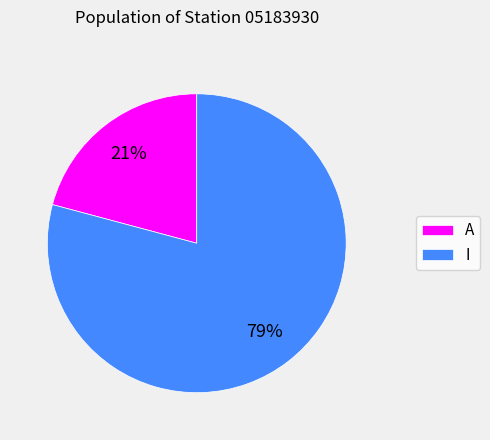

What is the ratio of the value at A to the value at I?

0.3